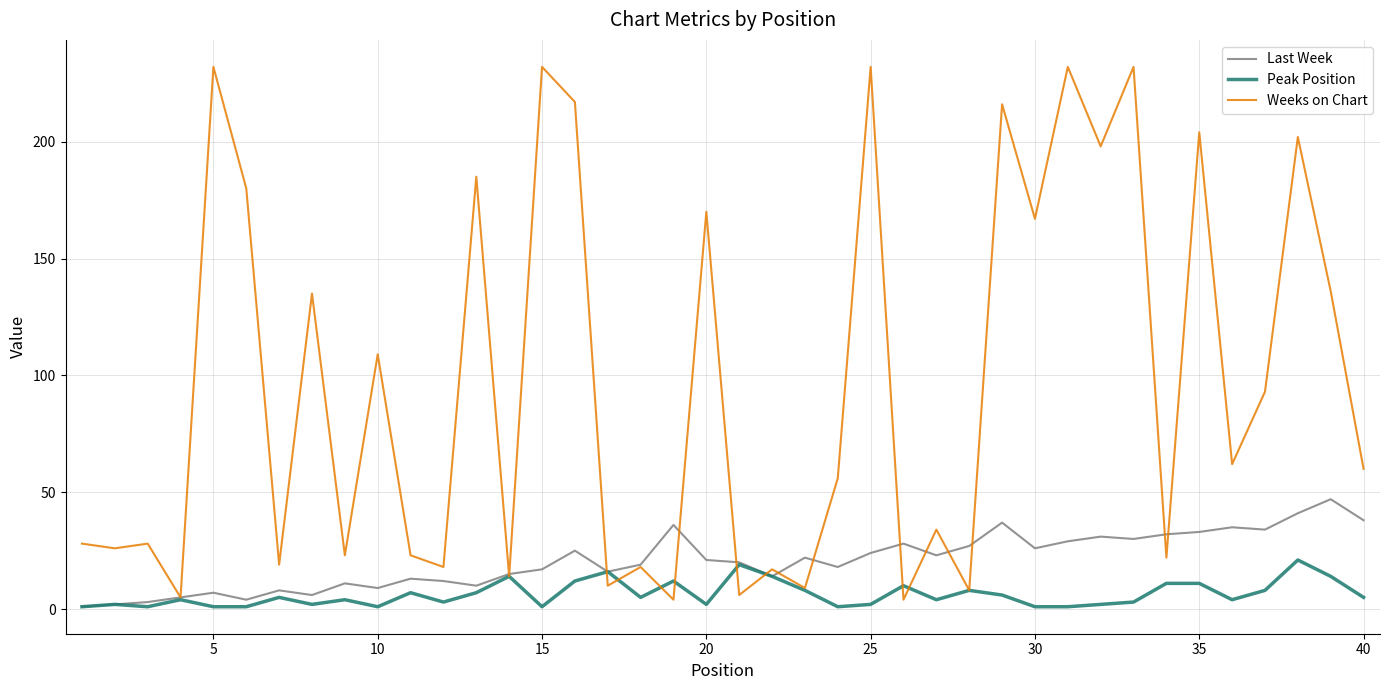

Which series has the widest spread of values?

Weeks on Chart